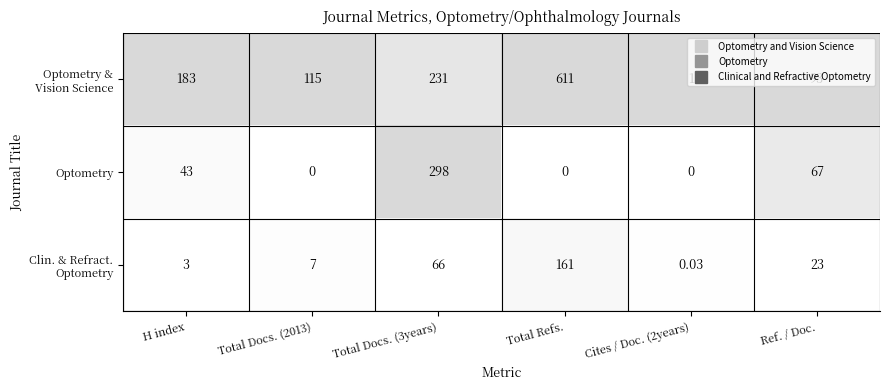

Between Total Docs. (2013) and Total Docs. (3years), which series saw the biggest shift?

Optometry